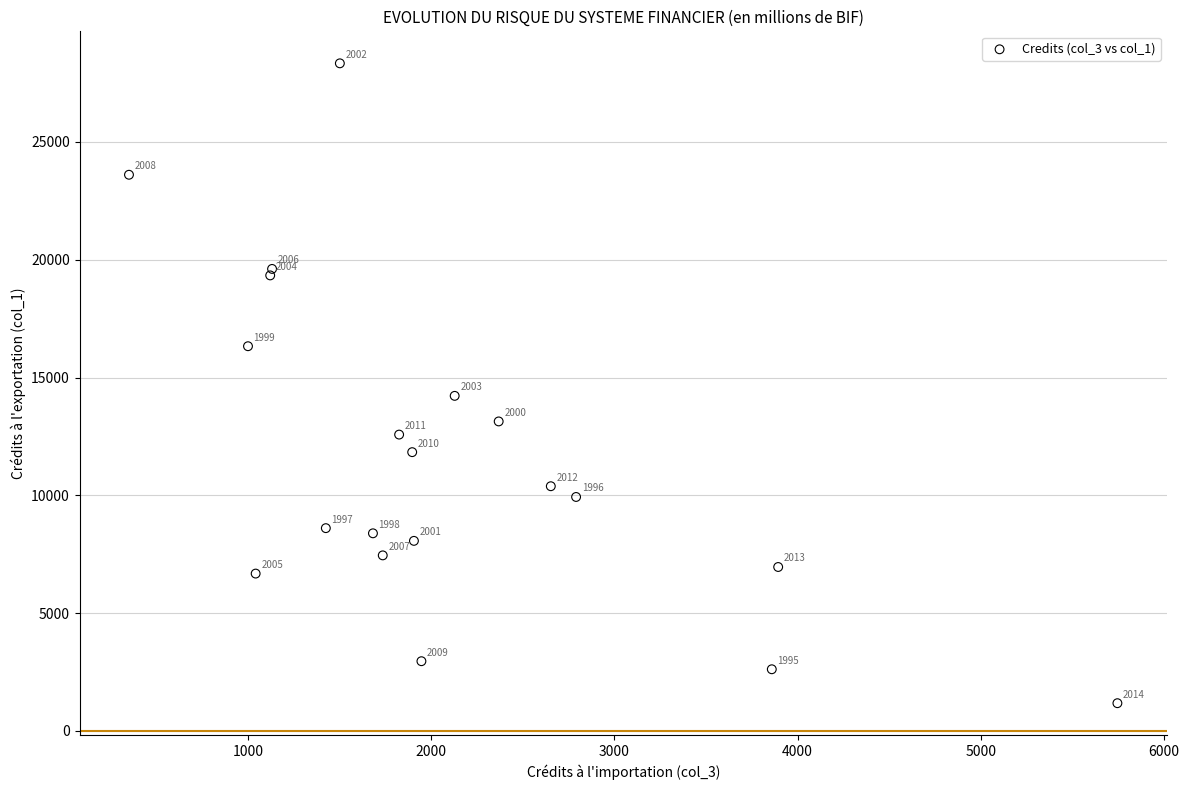

What Y value in the scatter plot is closest to 14755?

14221.5